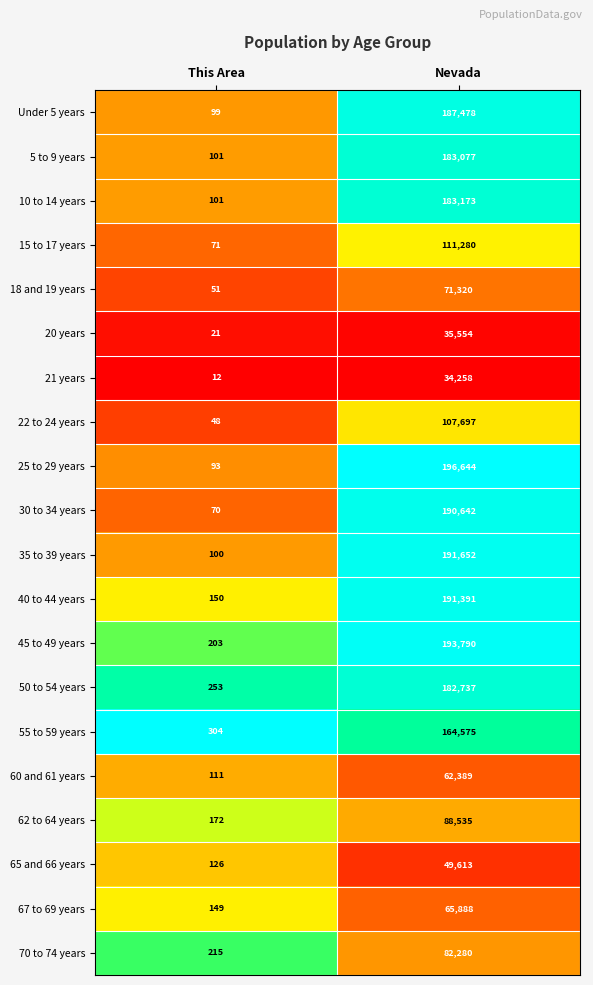

At which category is the sum across all series the highest?

Nevada